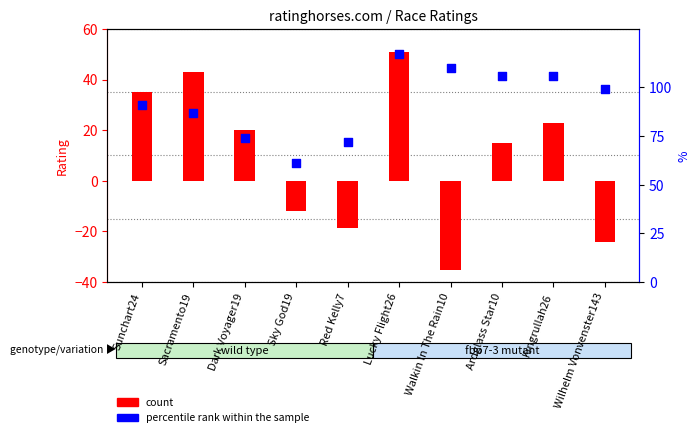

Which series reaches the maximum Y coordinate?

percentile rank within the sample